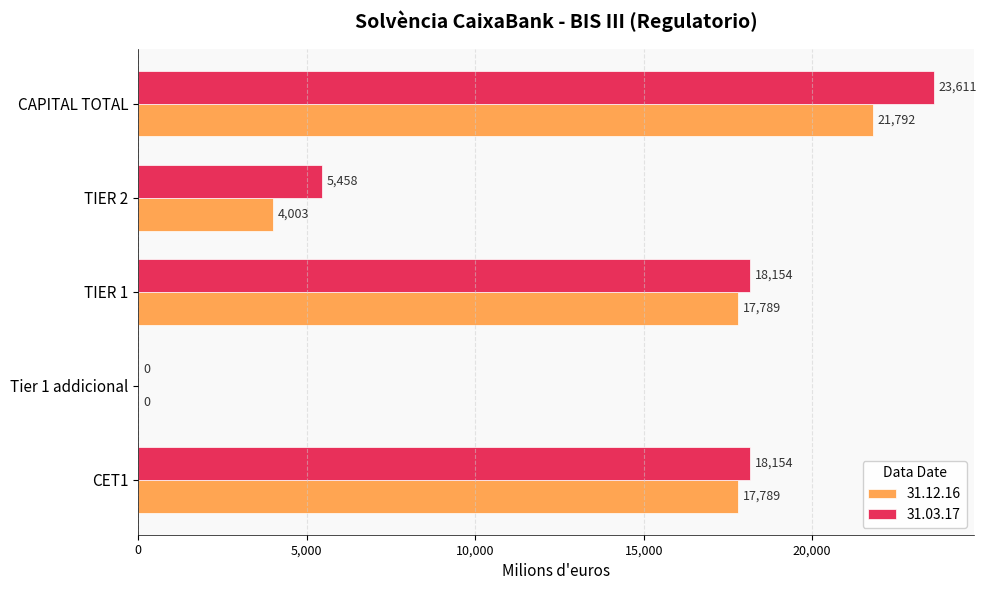

The 31.12.16 series shows 4002.9 at TIER 2. True or false?

True